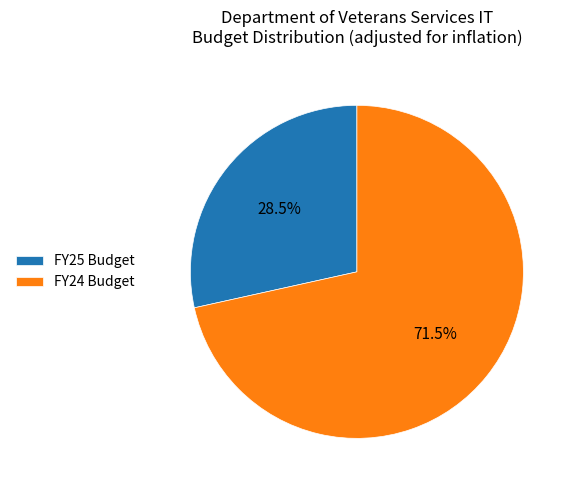

Which slice is the smallest?

FY25 Budget